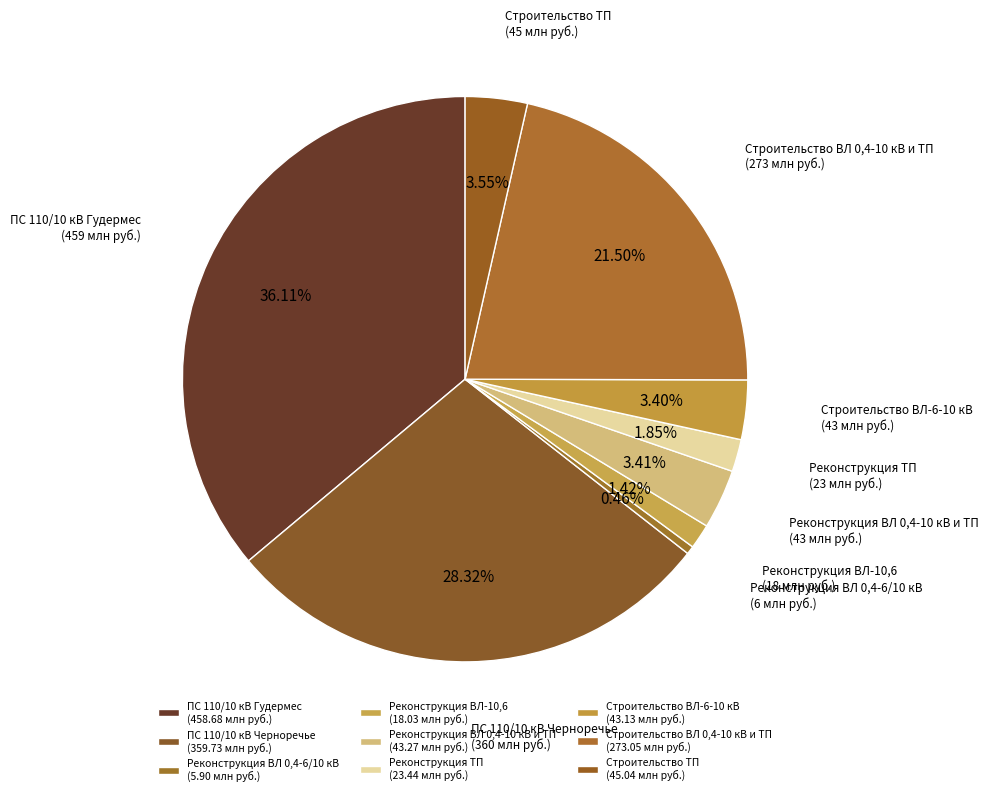

What is the smallest slice in the pie chart?

Реконструкция ВЛ 0,4-6/10 кВ